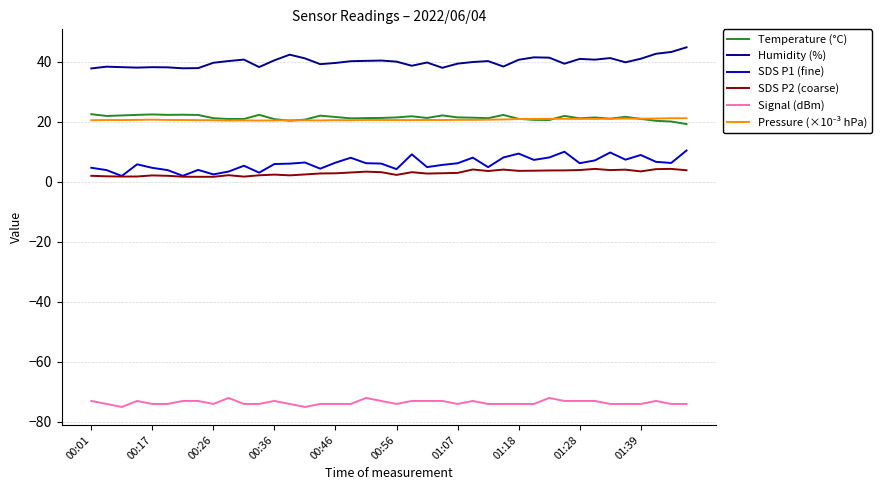

True or false: Humidity (%) and Temperature (°C) cross at least once.

False